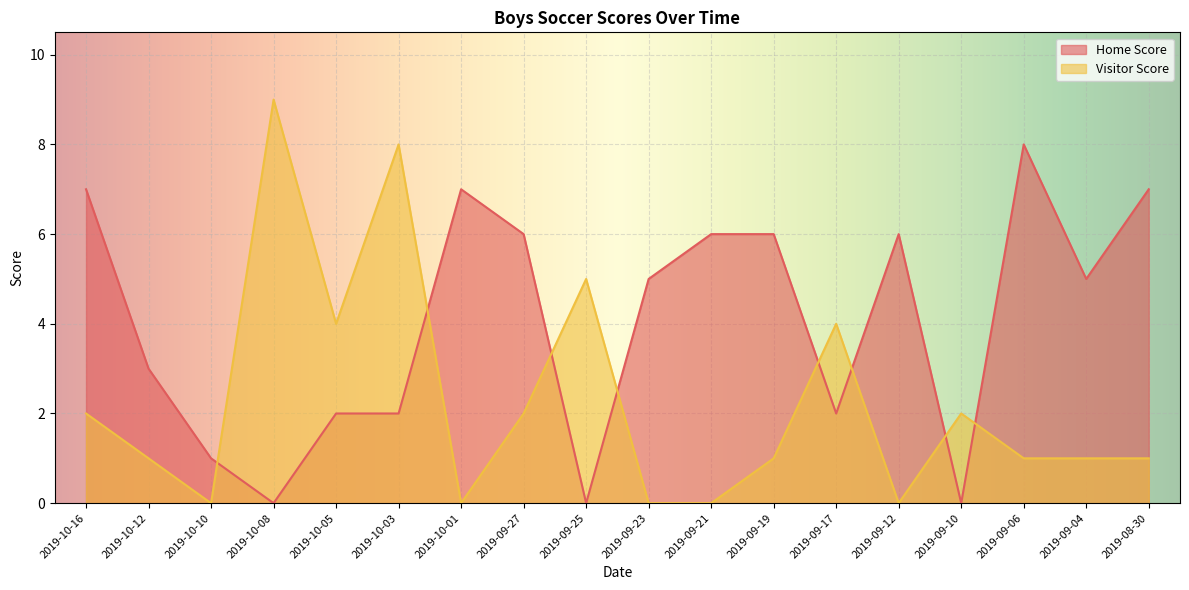

True or false: Home Score and Visitor Score cross at least once.

True